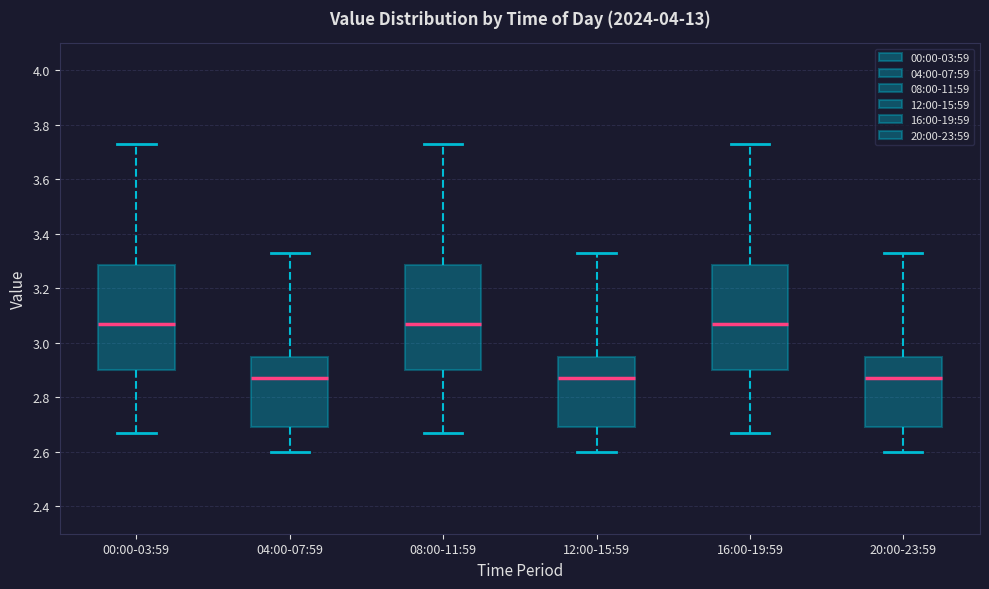

Reading left to right, read every box against the y-axis: the position of its median line, the range the box covers, and the ends of its whiskers. The values are not printed on the chart, so give them approximately, as read against the axis.

00:00-03:59: median 3.08, box 2.90 to 3.28, whiskers 2.68 to 3.74
04:00-07:59: median 2.88, box 2.70 to 2.94, whiskers 2.60 to 3.34
08:00-11:59: median 3.08, box 2.90 to 3.28, whiskers 2.68 to 3.74
12:00-15:59: median 2.88, box 2.70 to 2.94, whiskers 2.60 to 3.34
16:00-19:59: median 3.08, box 2.90 to 3.28, whiskers 2.68 to 3.74
20:00-23:59: median 2.88, box 2.70 to 2.94, whiskers 2.60 to 3.34